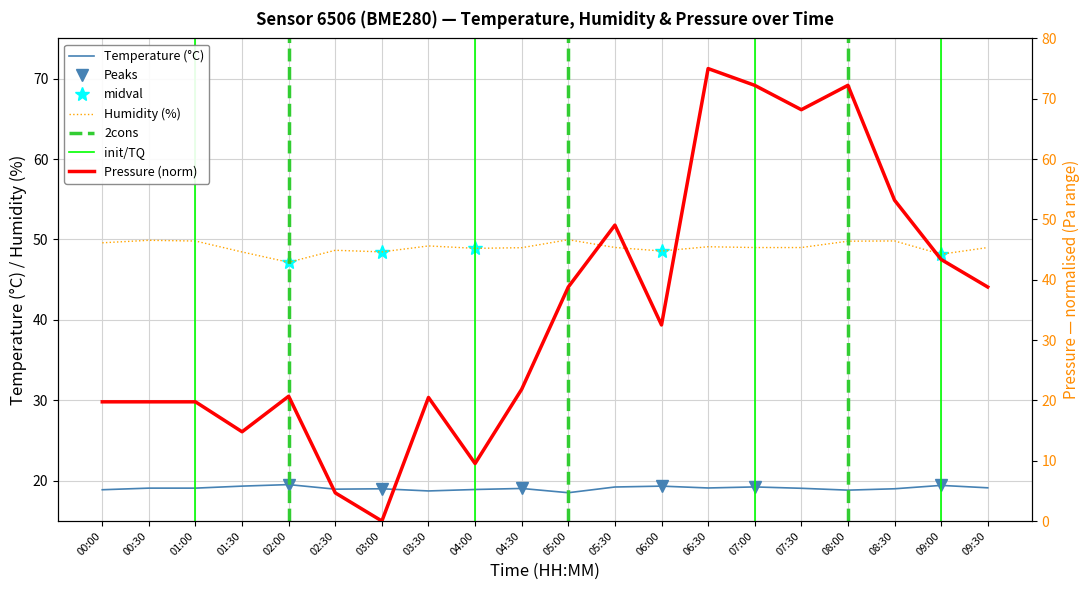

What is the sum of all humidity values?

980.5